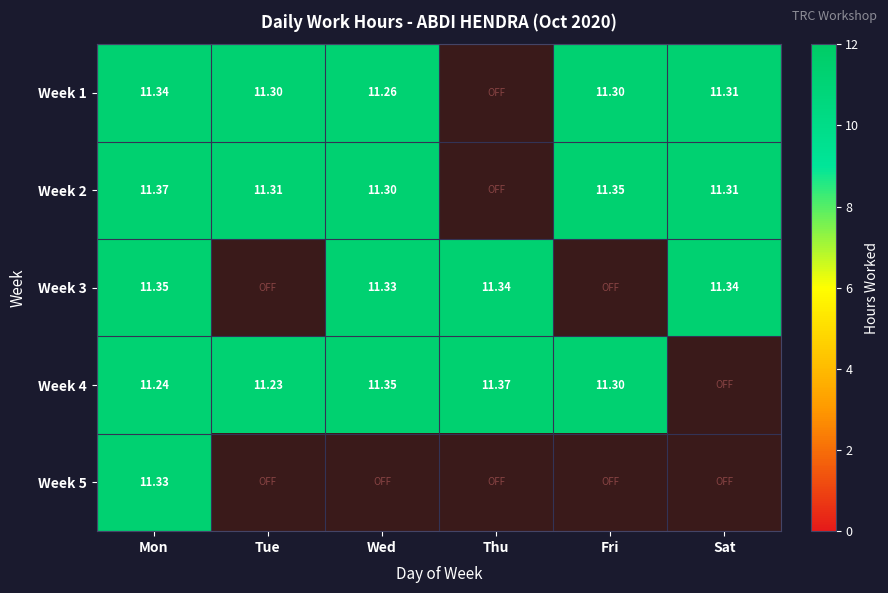

Is the value of Week 3 at Thu greater than the value of Week 2 at Sat?

Yes